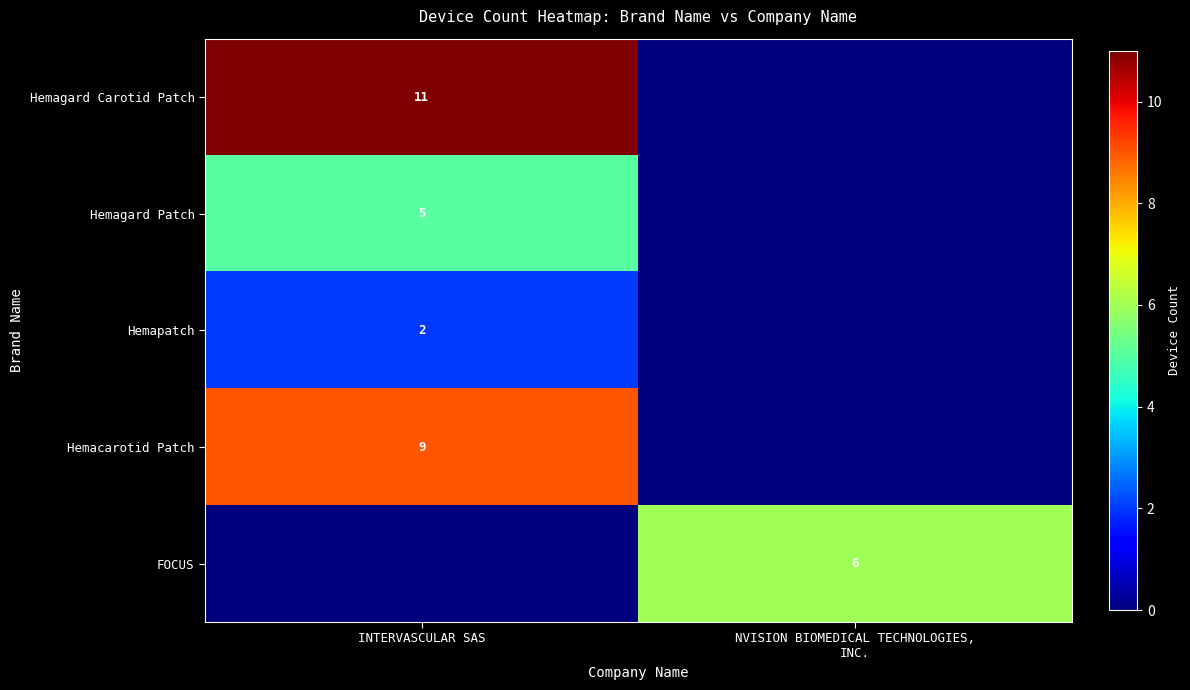

Is the value of Hemagard Patch at INTERVASCULAR SAS greater than the value of Hemagard Carotid Patch at INTERVASCULAR SAS?

No